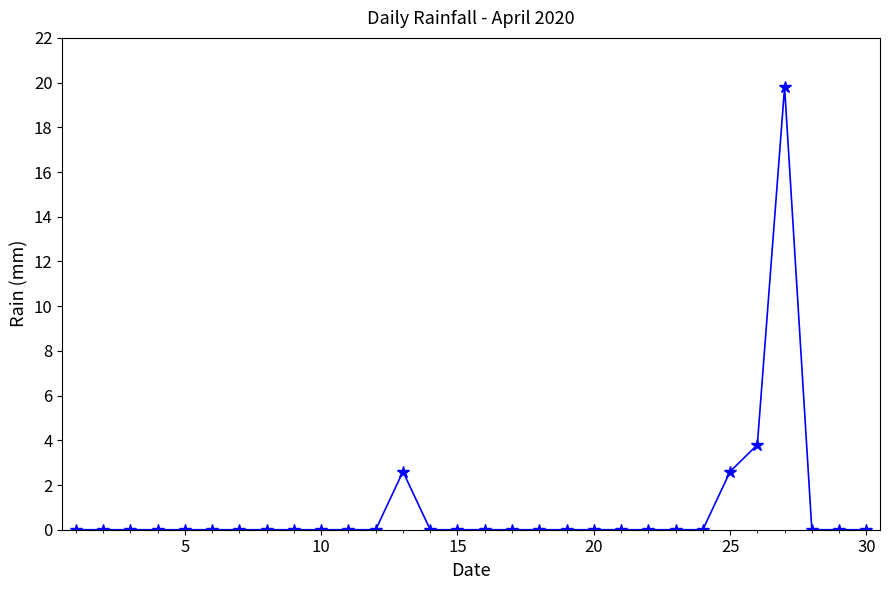

Does the chart display data point markers on the line(s)?

Yes